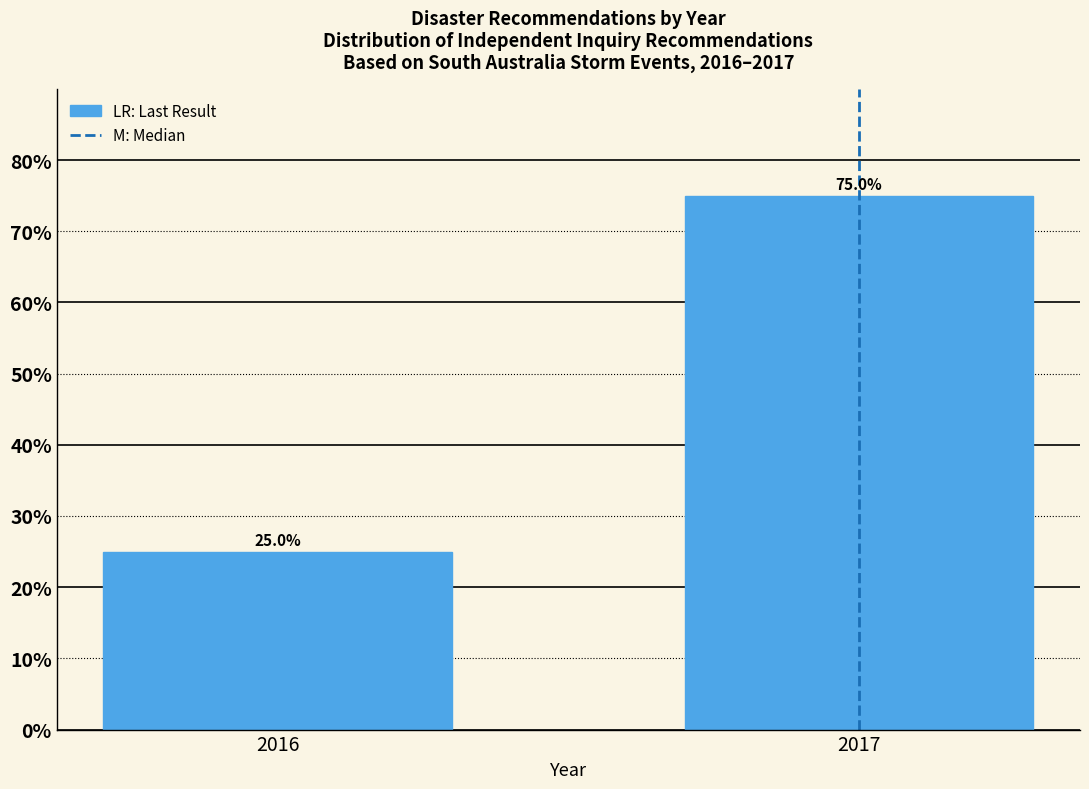

Reading right to left, what are all the values shown in this chart?

75	25